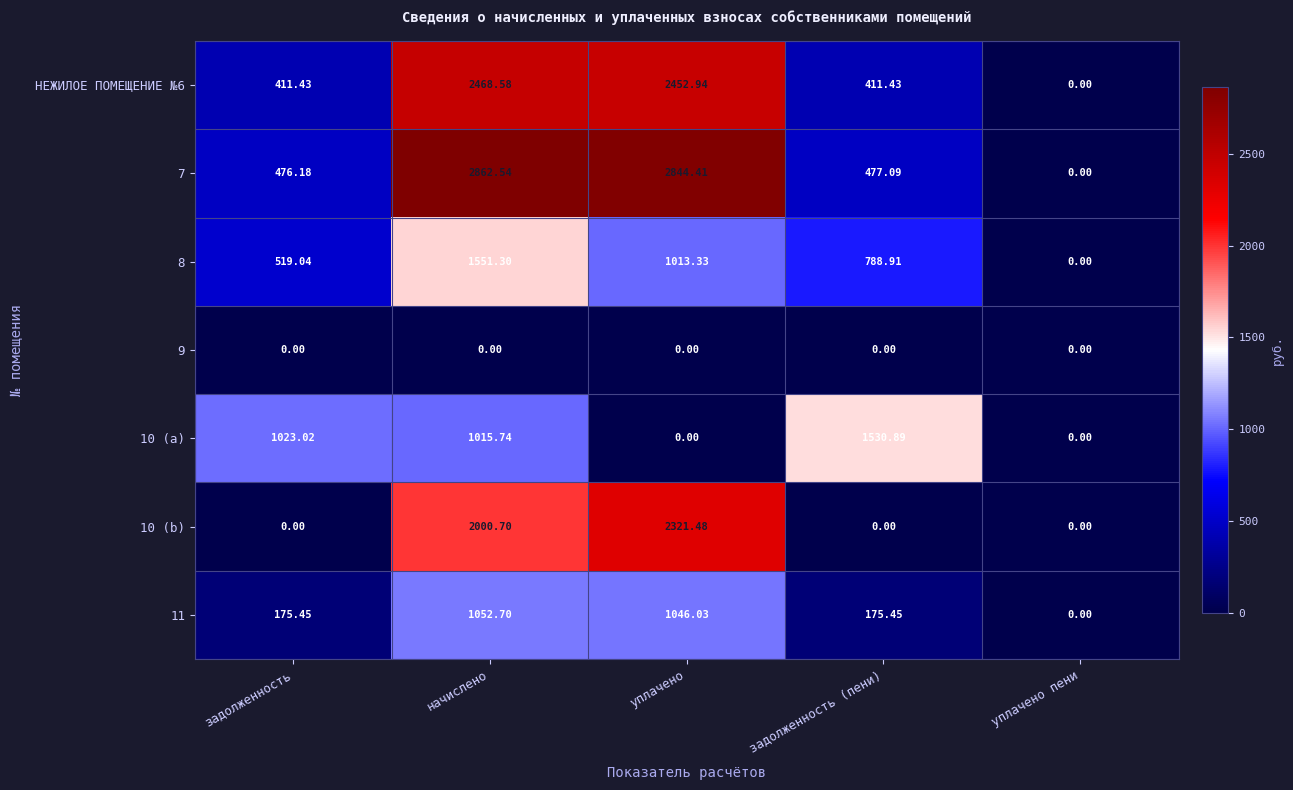

How many values in 10 (a) are above zero?

3